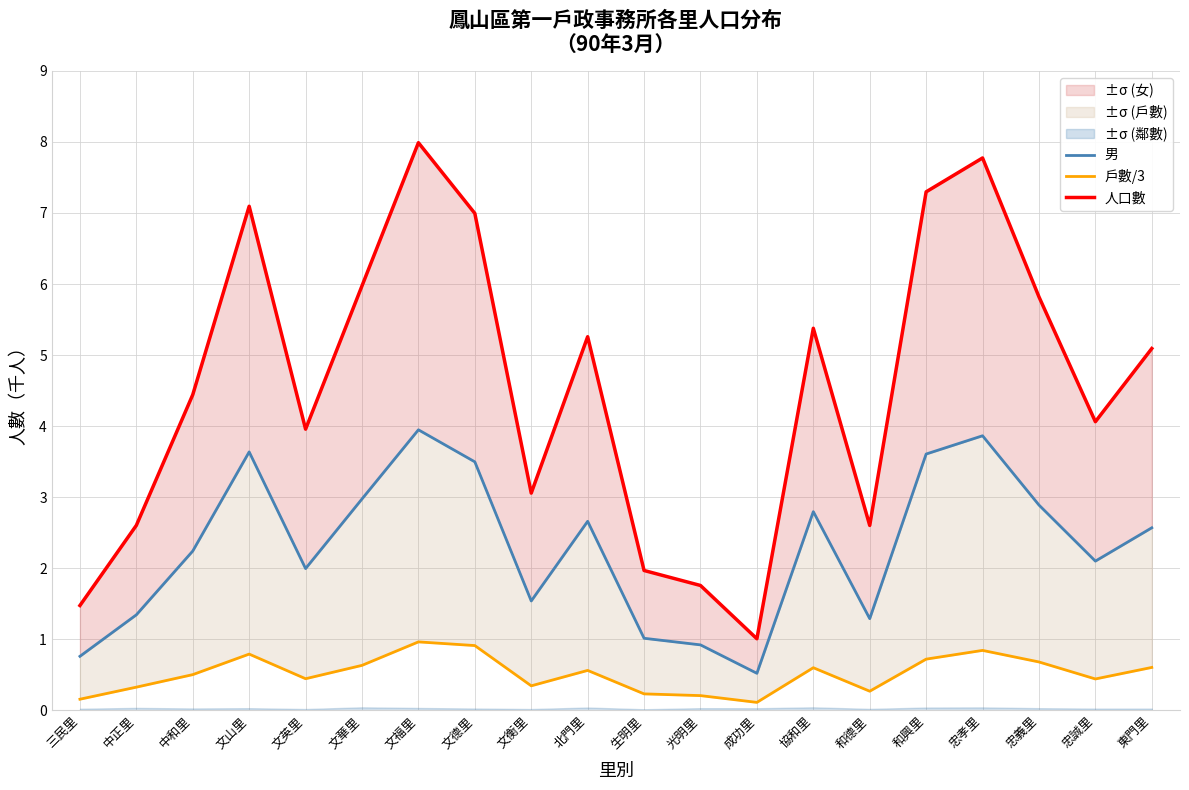

At which category is the sum across all series the highest?

文福里